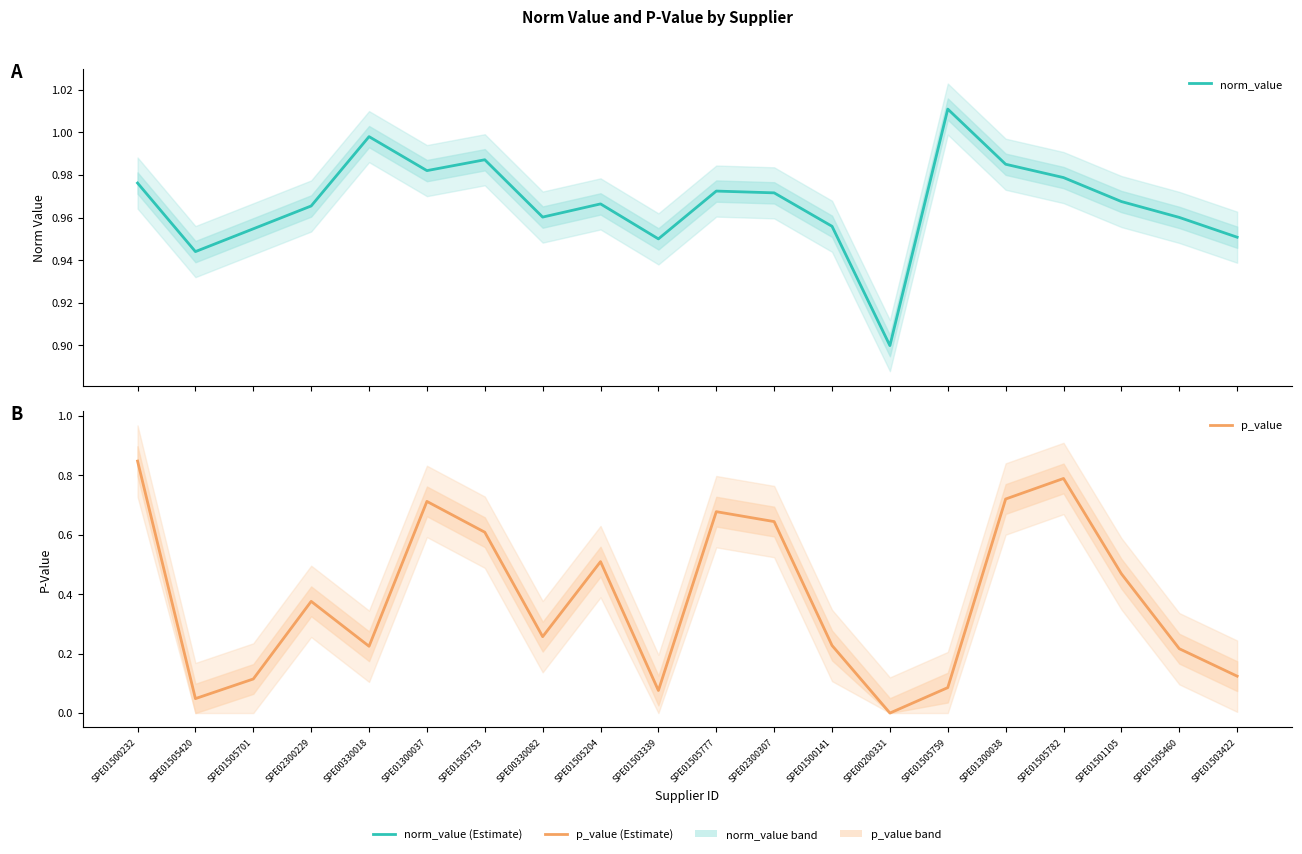

Reading right to left, transcribe all the data shown in this chart.

norm_value: SPE01503422=1.0	SPE01505460=1.0	SPE01501105=1.0	SPE01505782=1.0	SPE01300038=1.0	SPE01505759=1.0	SPE00200331=0.9	SPE01500141=1.0	SPE02300307=1.0	SPE01505777=1.0	SPE01503339=0.9	SPE01505204=1.0	SPE00330082=1.0	SPE01505753=1.0	SPE01300037=1.0	SPE00330018=1.0	SPE02300229=1.0	SPE01505701=1.0	SPE01505420=0.9	SPE01500232=1.0
p_value: SPE01503422=0.1	SPE01505460=0.2	SPE01501105=0.5	SPE01505782=0.8	SPE01300038=0.7	SPE01505759=0.1	SPE00200331=0.0	SPE01500141=0.2	SPE02300307=0.6	SPE01505777=0.7	SPE01503339=0.1	SPE01505204=0.5	SPE00330082=0.3	SPE01505753=0.6	SPE01300037=0.7	SPE00330018=0.2	SPE02300229=0.4	SPE01505701=0.1	SPE01505420=0.0	SPE01500232=0.8